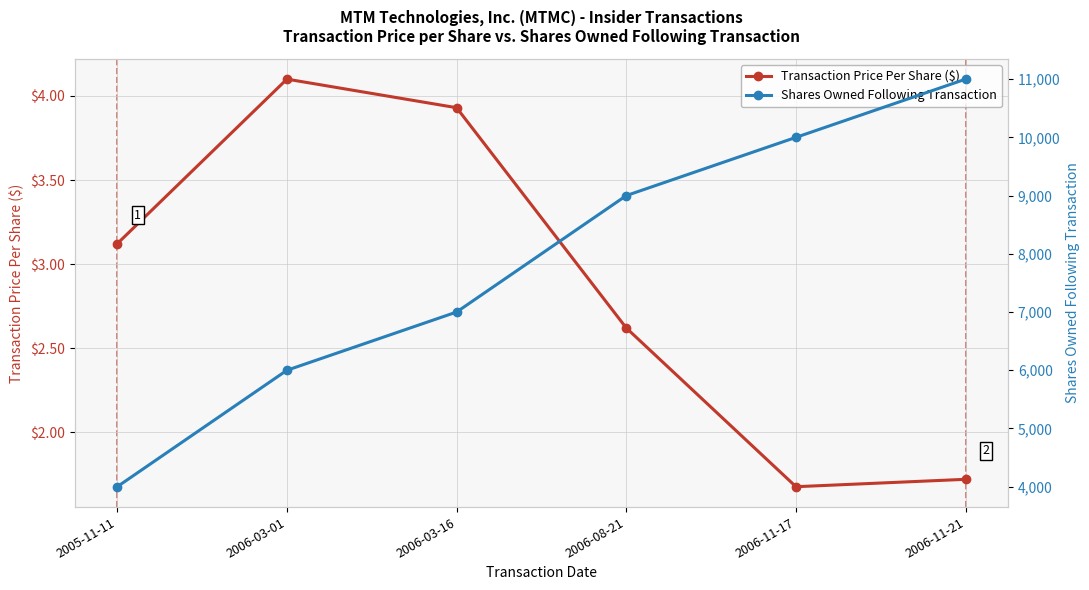

True or false: Transaction Price Per Share ($) and Shares Owned Following Transaction cross at least once.

False